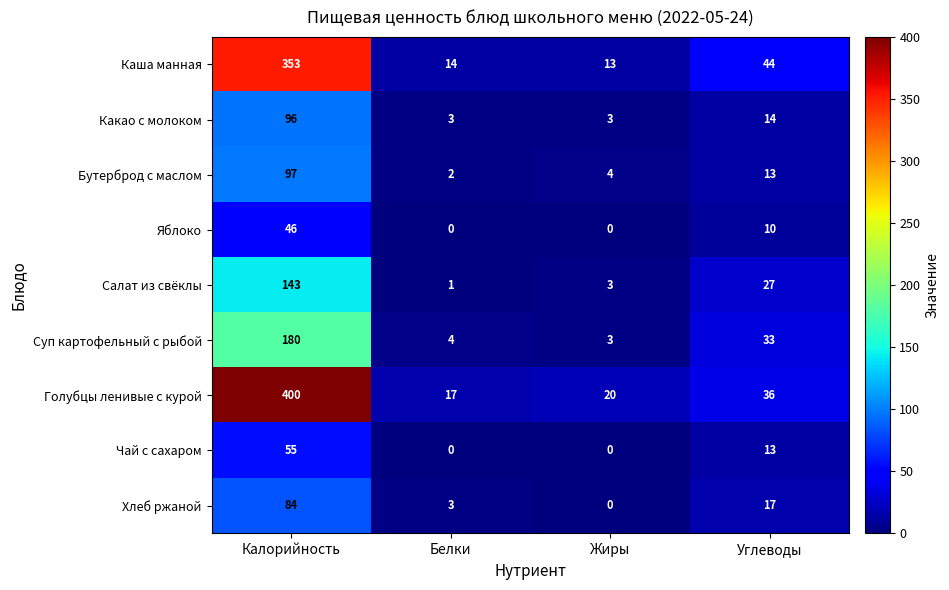

What is the difference between the second highest and minimum values in the Яблоко series?

10